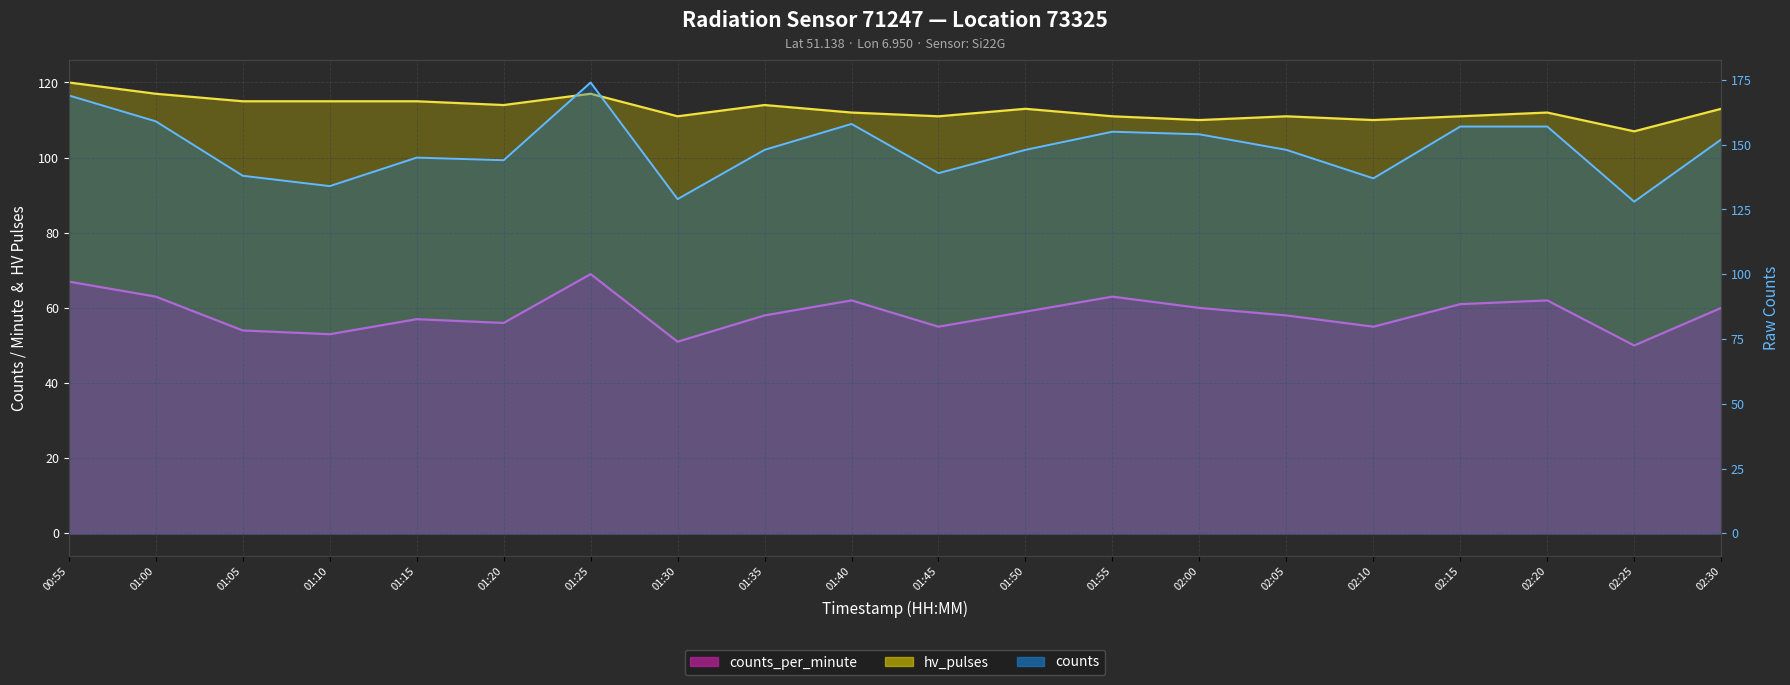

What is the difference between the second highest and minimum values in the counts (line) series?

41